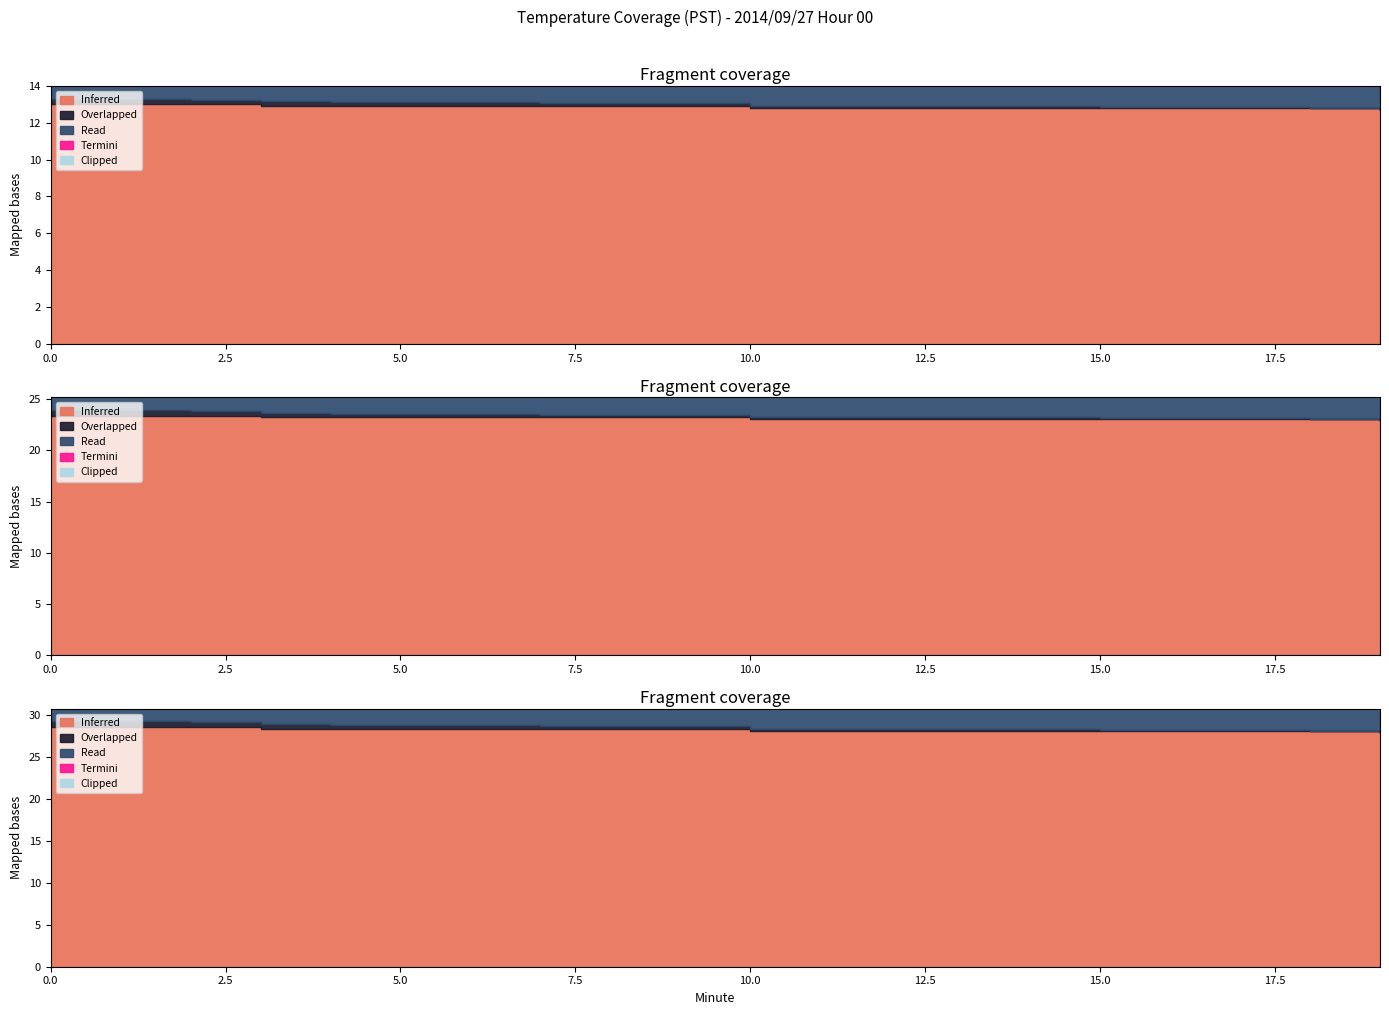

How many data points does each series have?

20